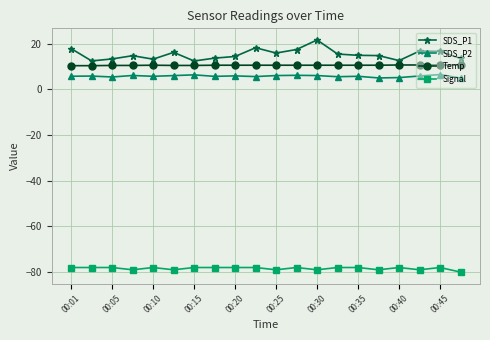

What is the maximum value shown in the chart?

21.7